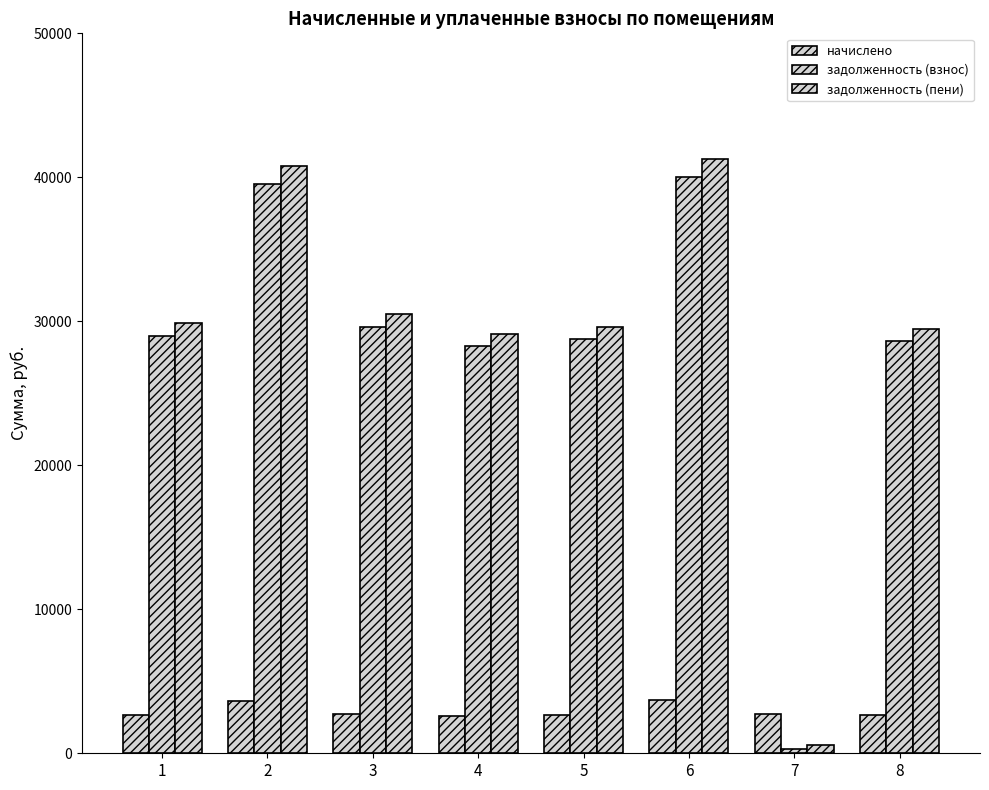

Which category has the lowest value in the начислено series?

4